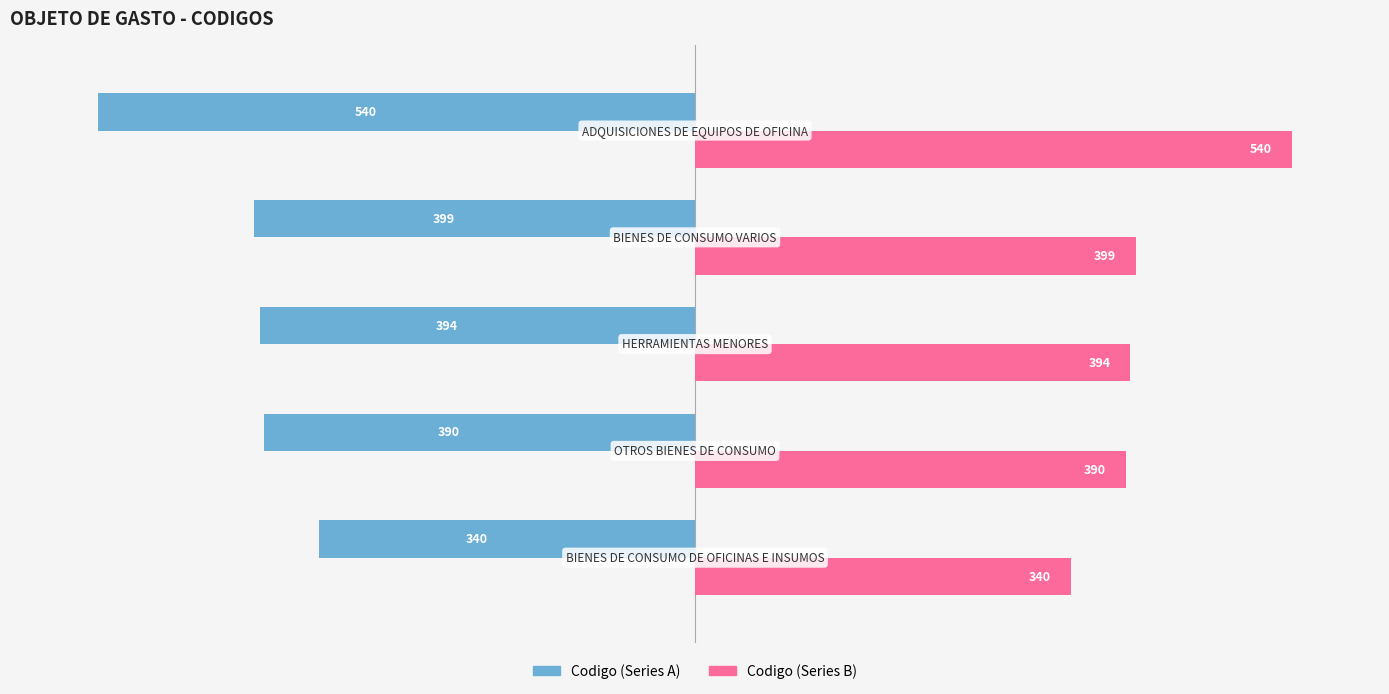

How many distinct data groups are displayed?

2